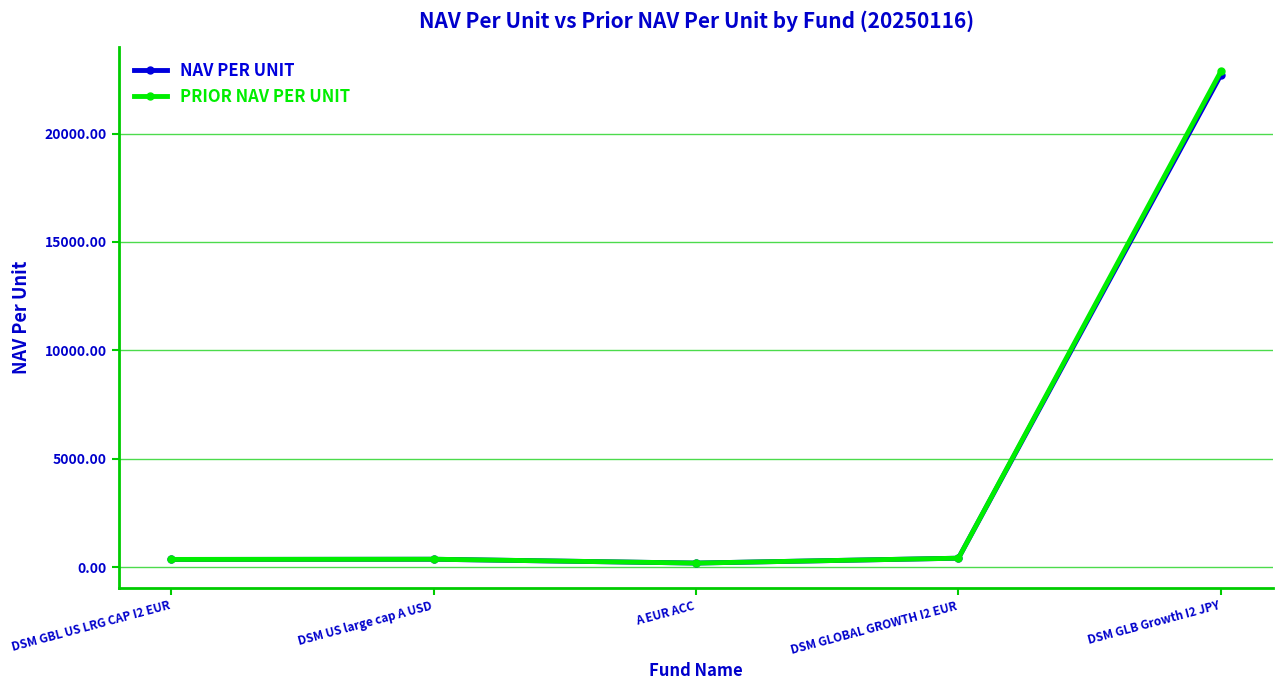

What is the minimum value shown in the chart?

183.0